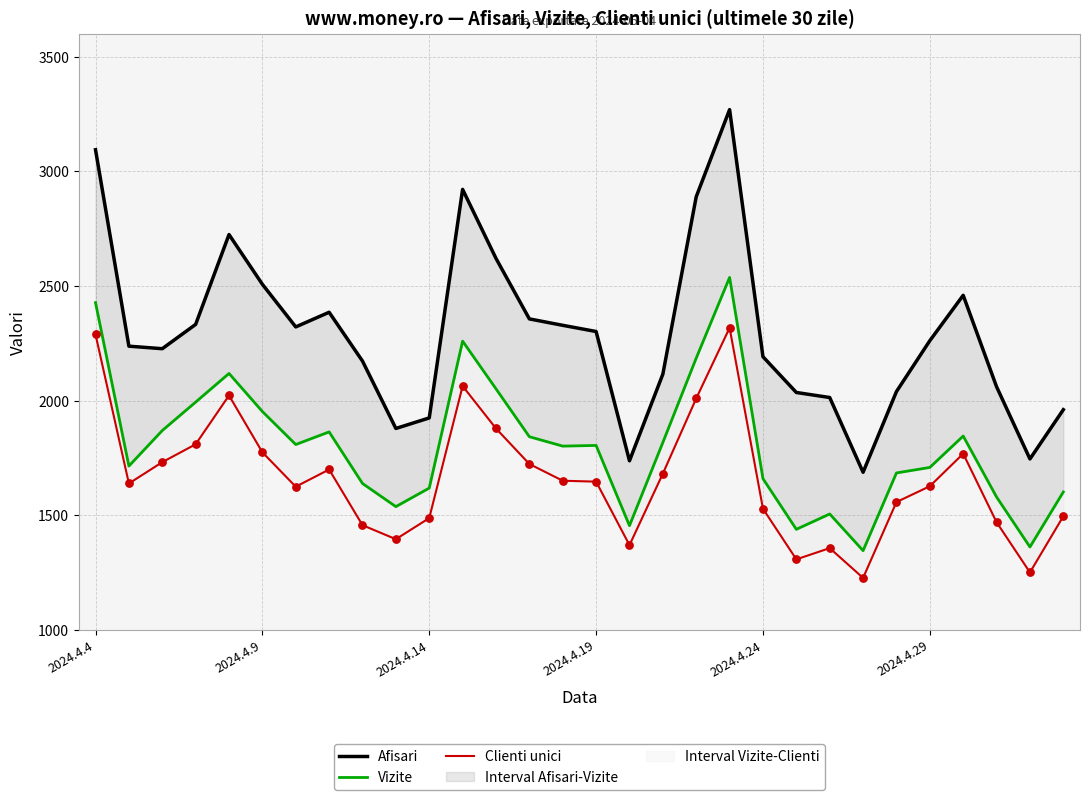

Which series has the largest total across all categories?

Afisari